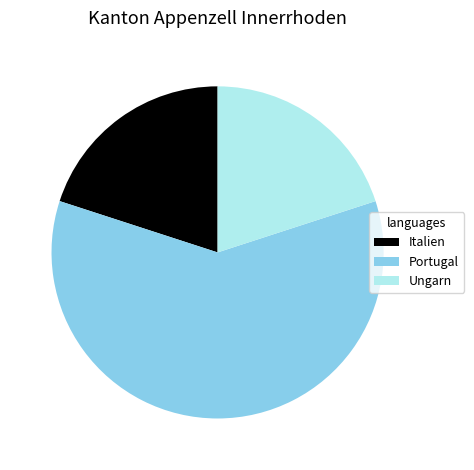

What is the largest slice in the pie chart?

Portugal